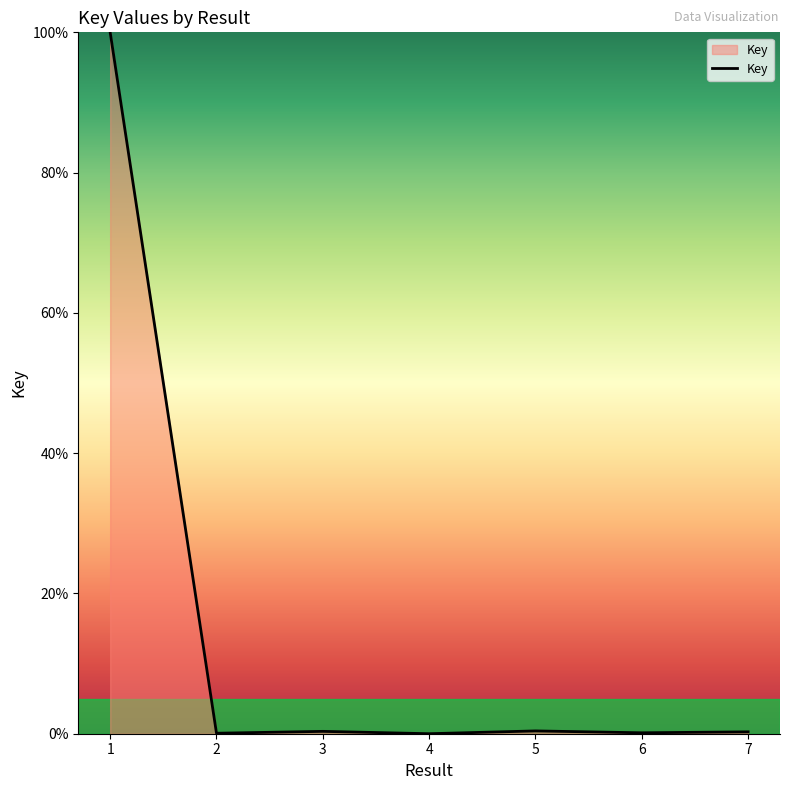

How many lines are shown in the chart?

1